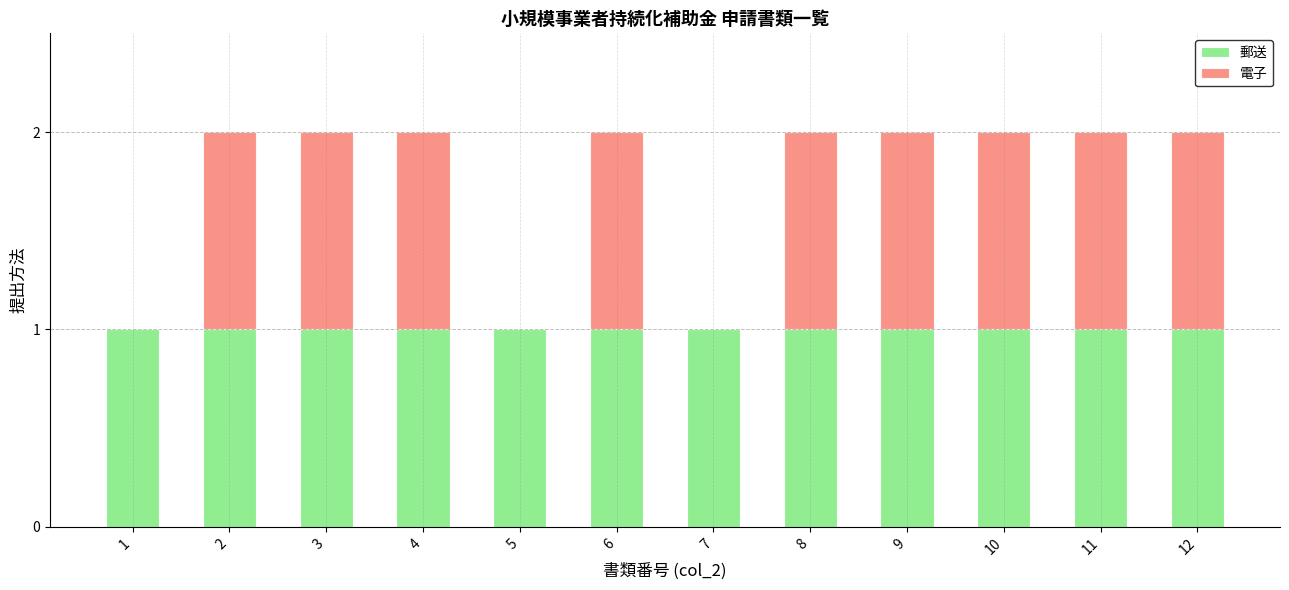

The 郵送 series shows 2 at 12. True or false?

False